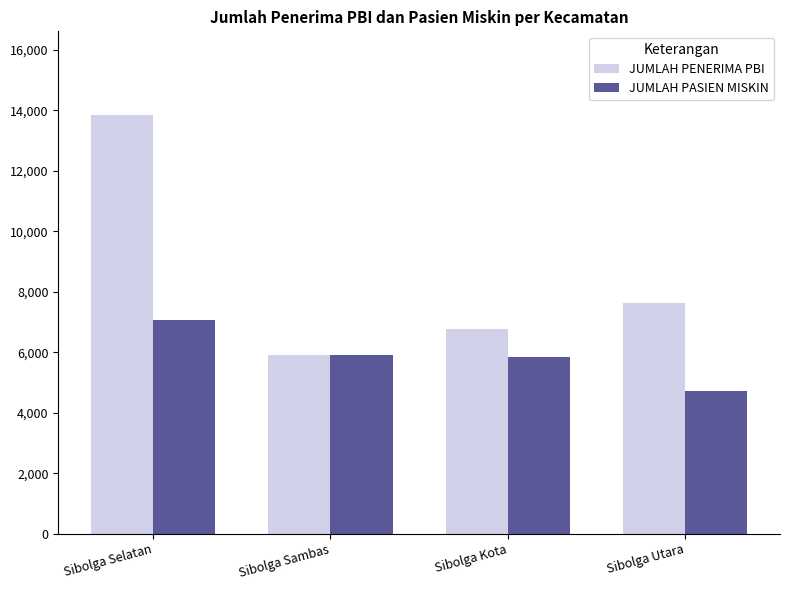

What is the minimum value shown in the chart?

4723